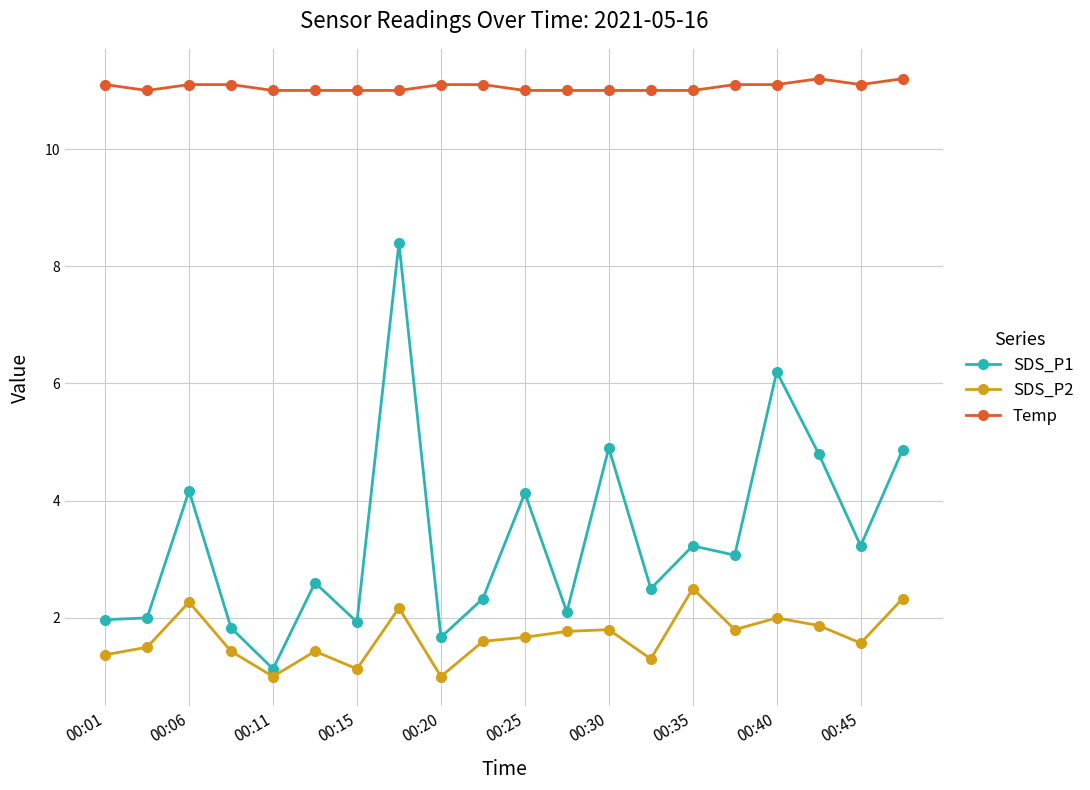

Rank the series by their maximum value, from highest to lowest.

Temp, SDS_P1, SDS_P2